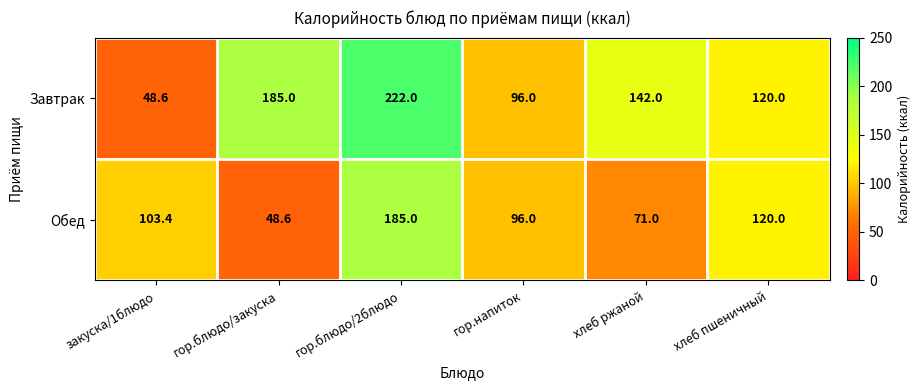

What is the total value across all series at гор.блюдо/2блюдо?

407.0